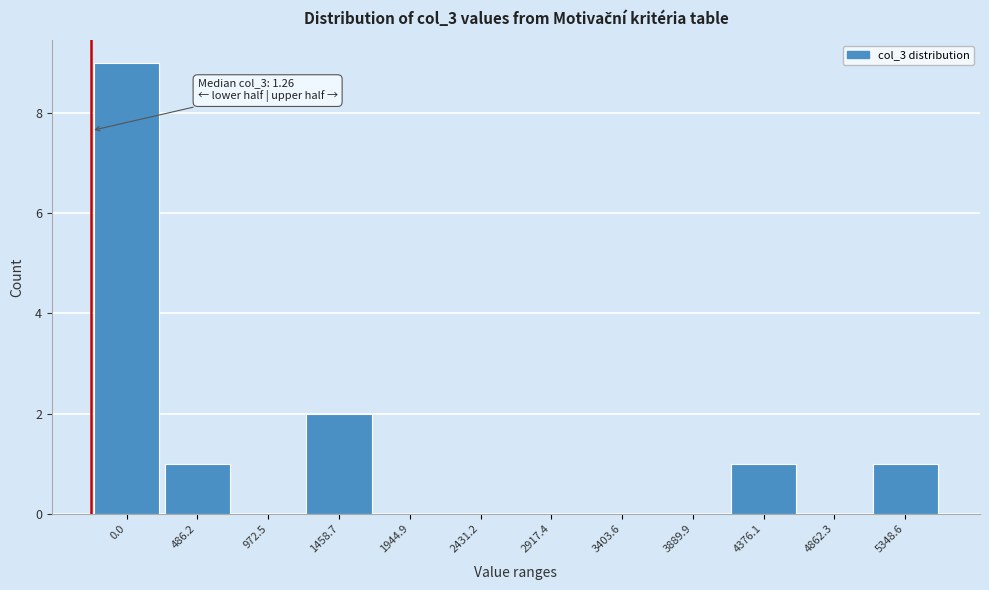

Reading left to right, what are all the values shown in this chart?

0.0=9	486.2=1	972.5=0	1458.7=2	1944.9=0	2431.2=0	2917.4=0	3403.6=0	3889.9=0	4376.1=1	4862.3=0	5348.6=1